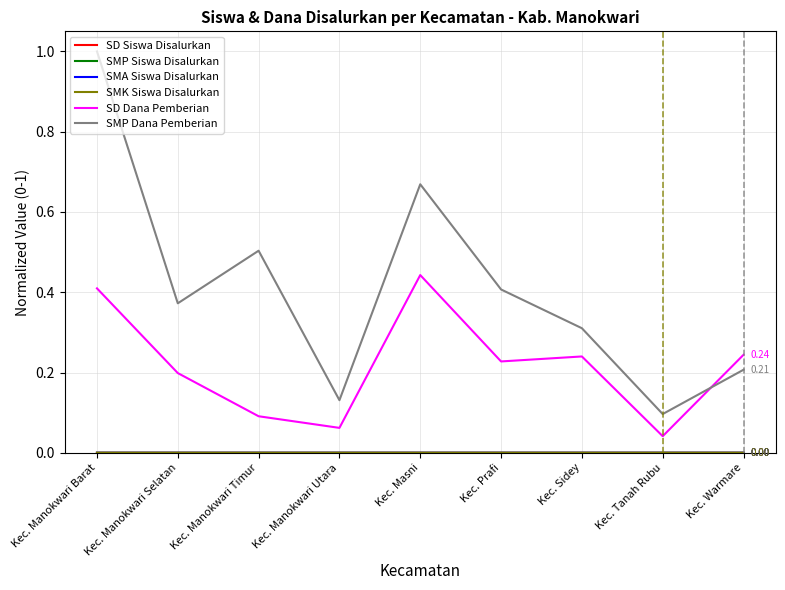

How many series are shown in this chart?

6